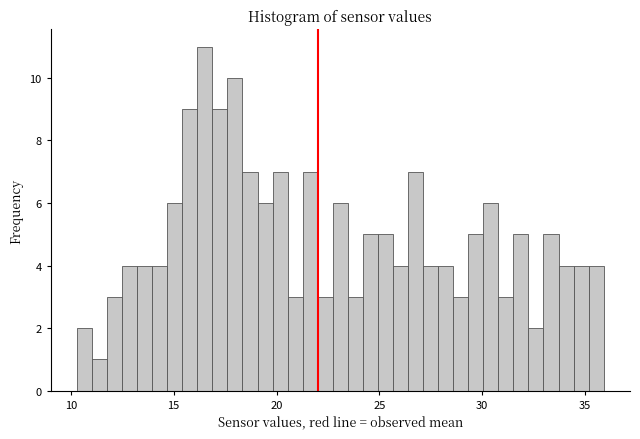

Read against the x-axis, roughly where is the centre of the tallest bar?

16.5